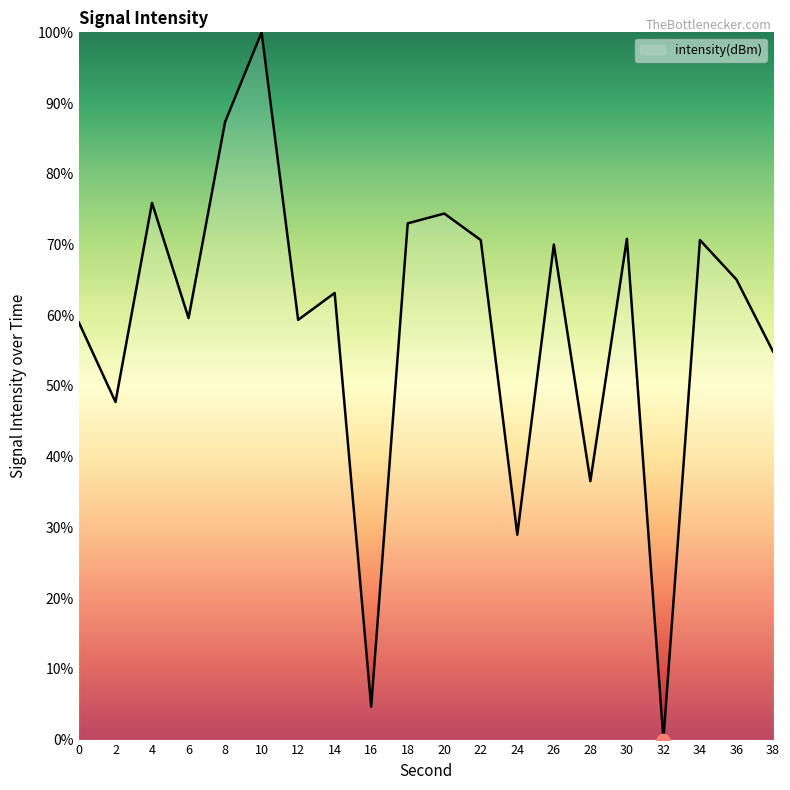

What is the change in value from 4 to 28?

-39.3